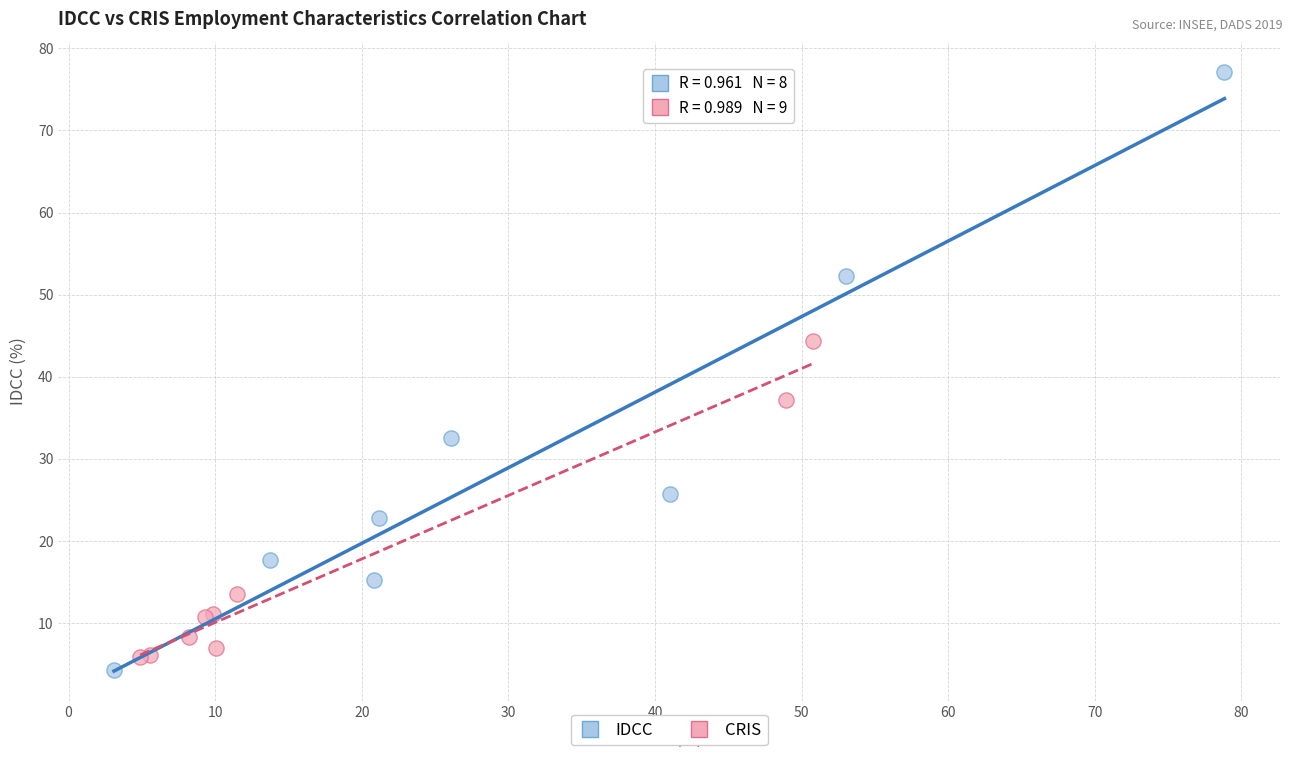

What are all the series names shown in the legend?

IDCC, CRIS